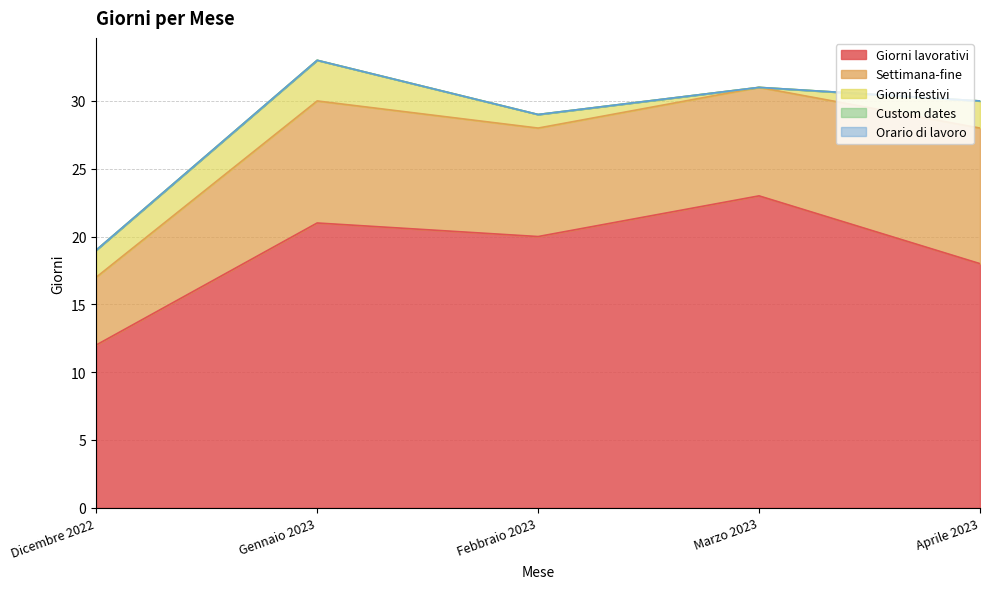

Rank the series by their maximum value, from highest to lowest.

Giorni lavorativi, Settimana-fine, Giorni festivi, Custom dates, Orario di lavoro